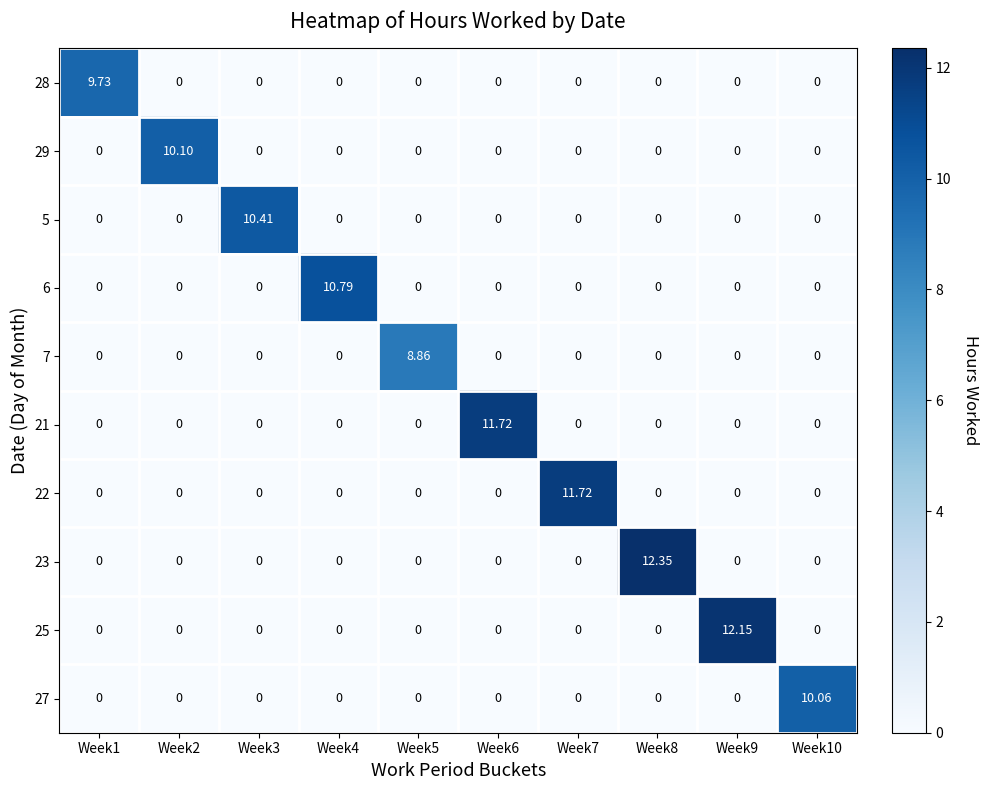

Is the value of 23 at Week8 greater than the value of 7 at Week7?

Yes